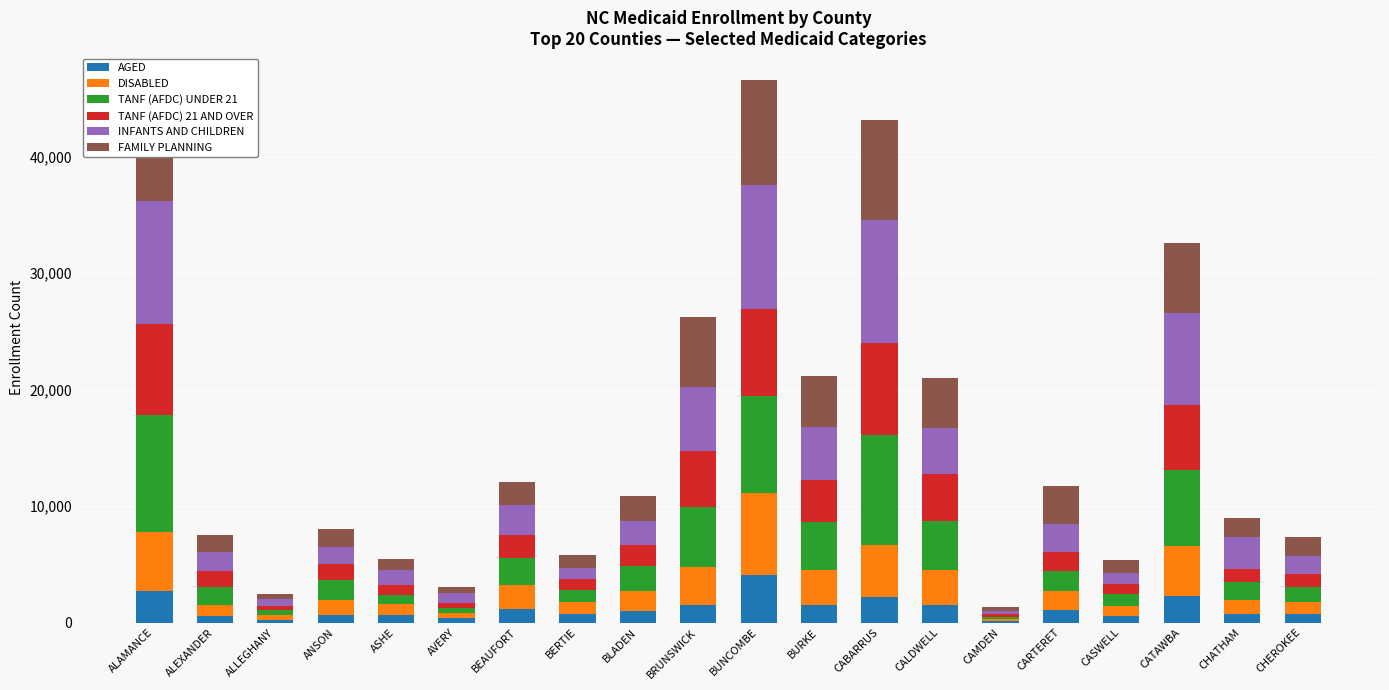

How many distinct data groups are displayed?

6